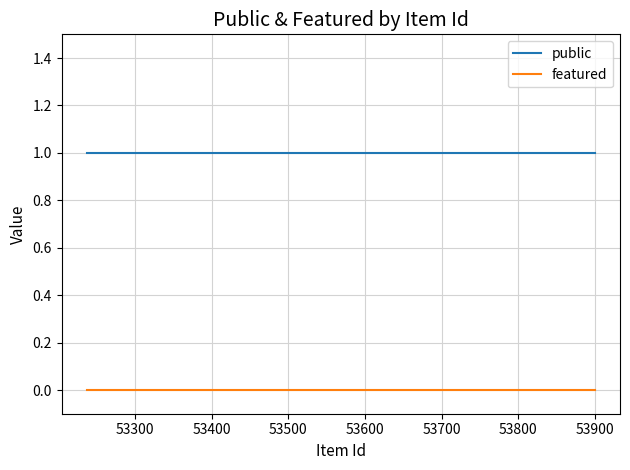

Which series has the largest total across all categories?

public